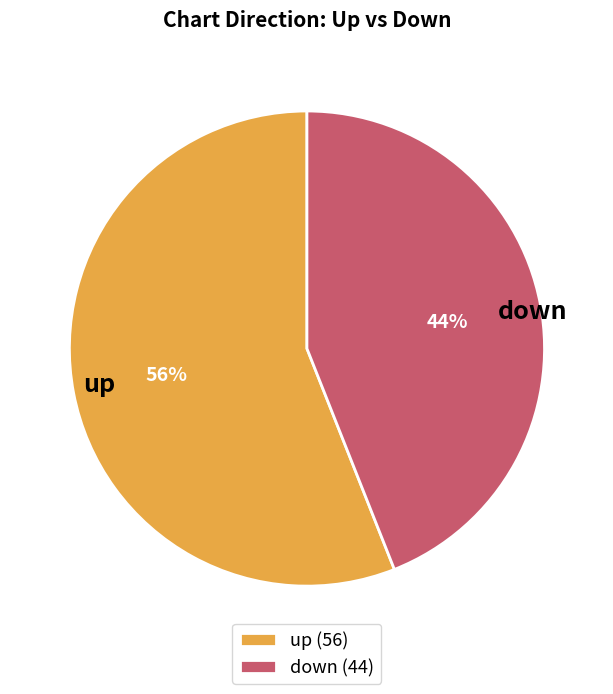

Do up and down together represent more than half of the pie?

Yes